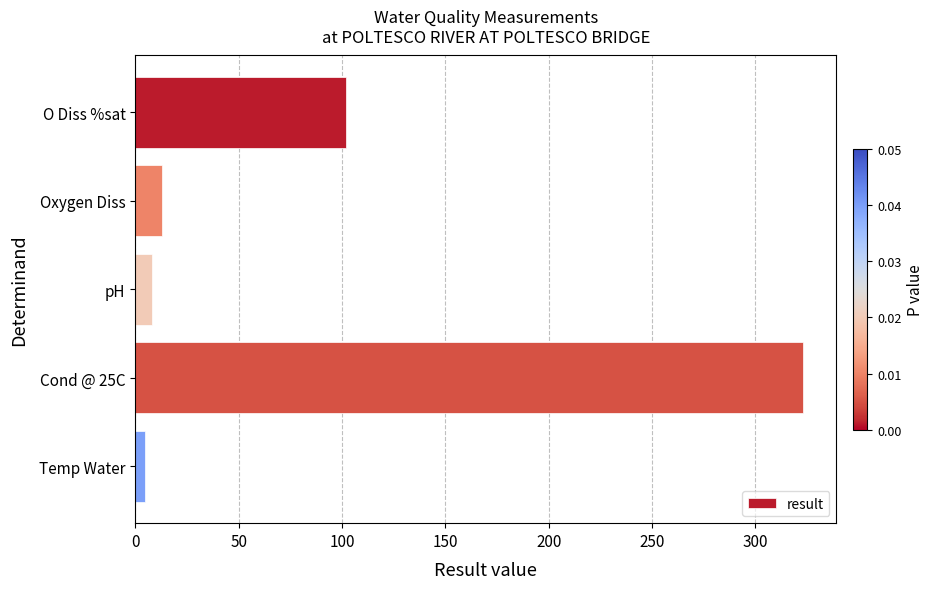

What is the difference between the second highest and second lowest values?

94.0